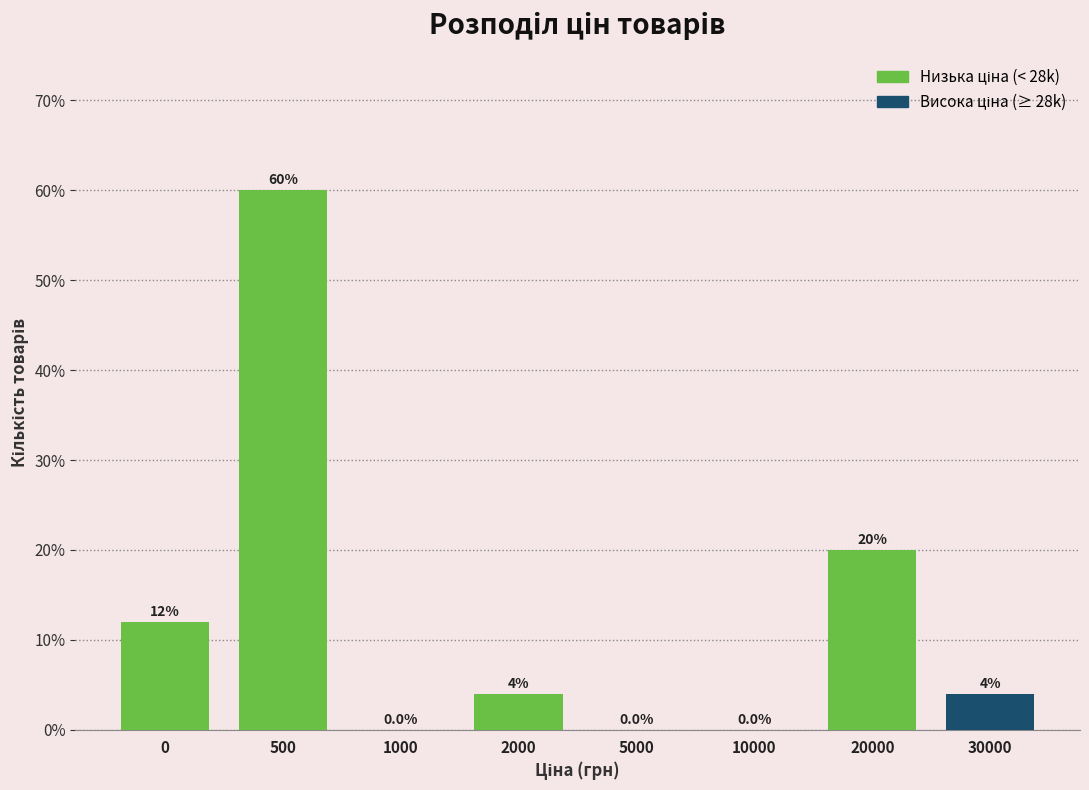

Reading left to right, extract all data points from this chart.

0=12	500=60	1000=0	2000=4	5000=0	10000=0	20000=20	30000=4